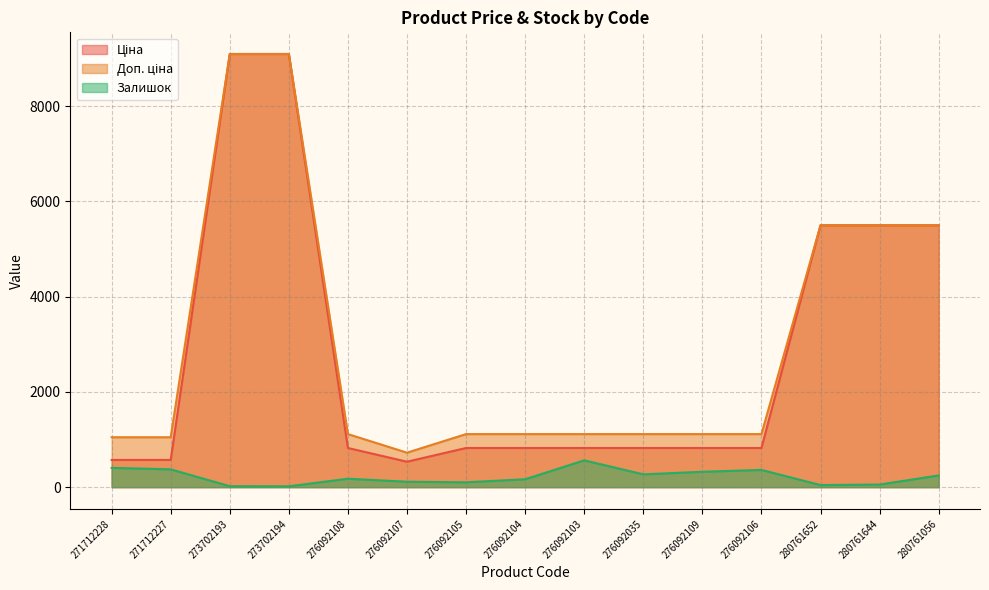

The Ціна series shows 822.0 at 276092105. True or false?

True